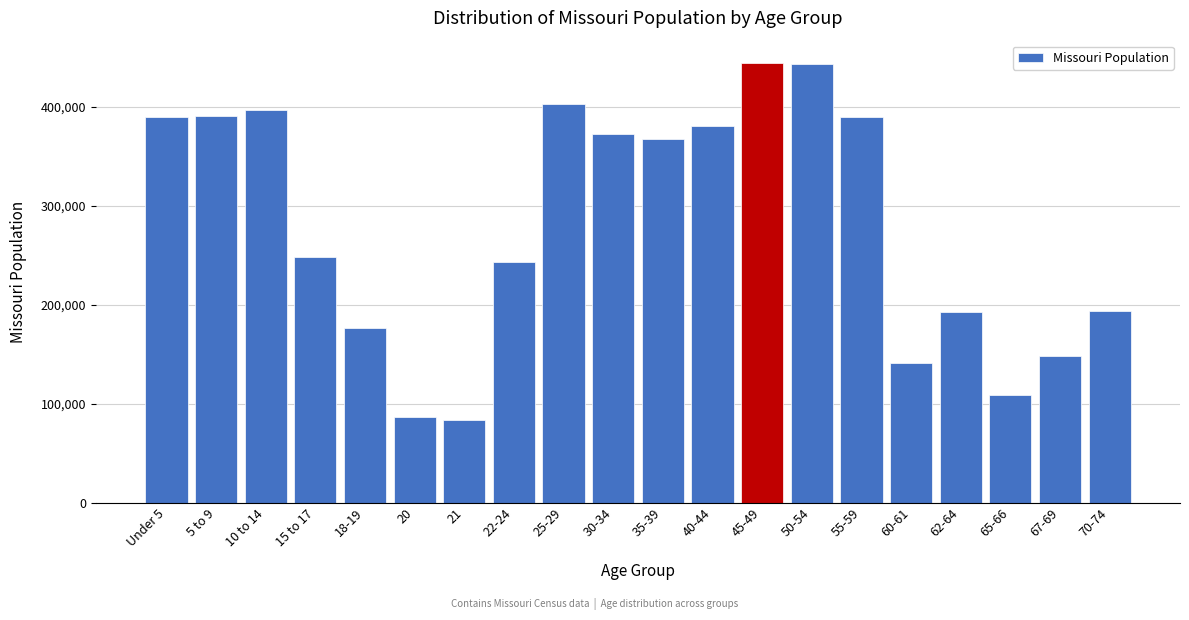

The value at 25-29 is 403239. True or false?

True